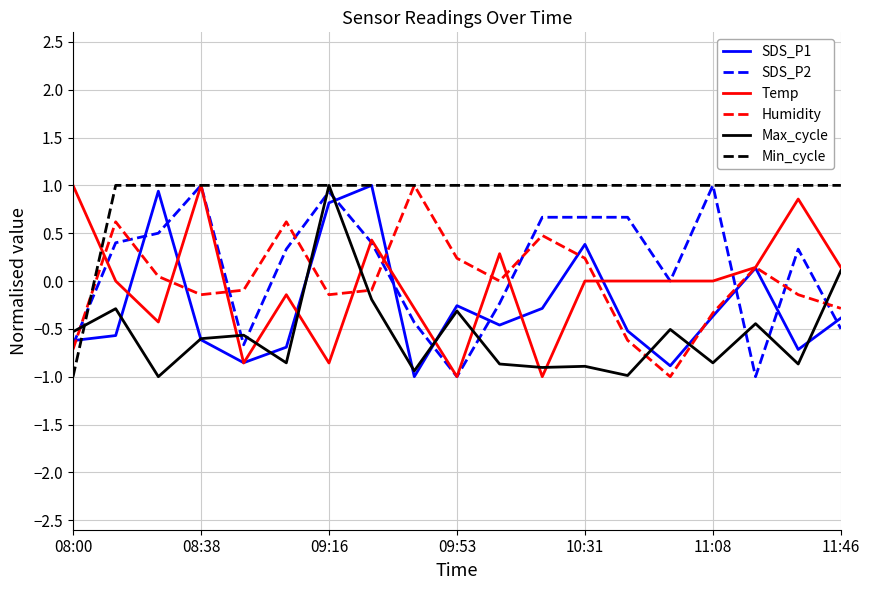

Which series has the largest total across all categories?

Min_cycle